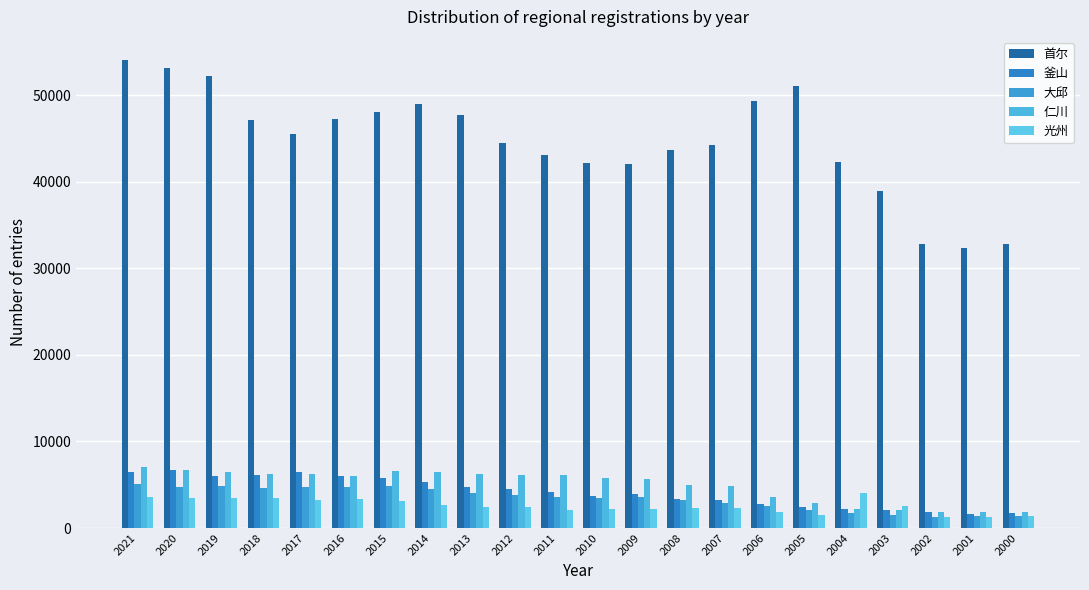

What is the difference between the maximum and minimum values in the 首尔 series?

21651